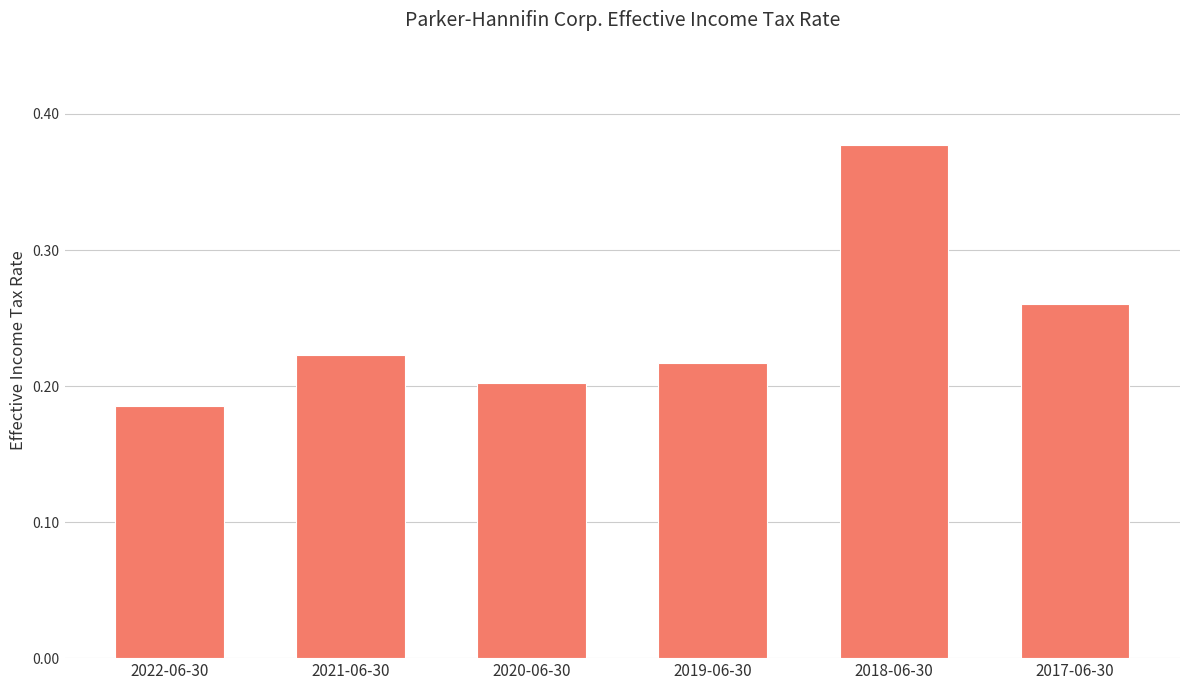

Between 2018-06-30 and 2019-06-30, which is larger?

2018-06-30